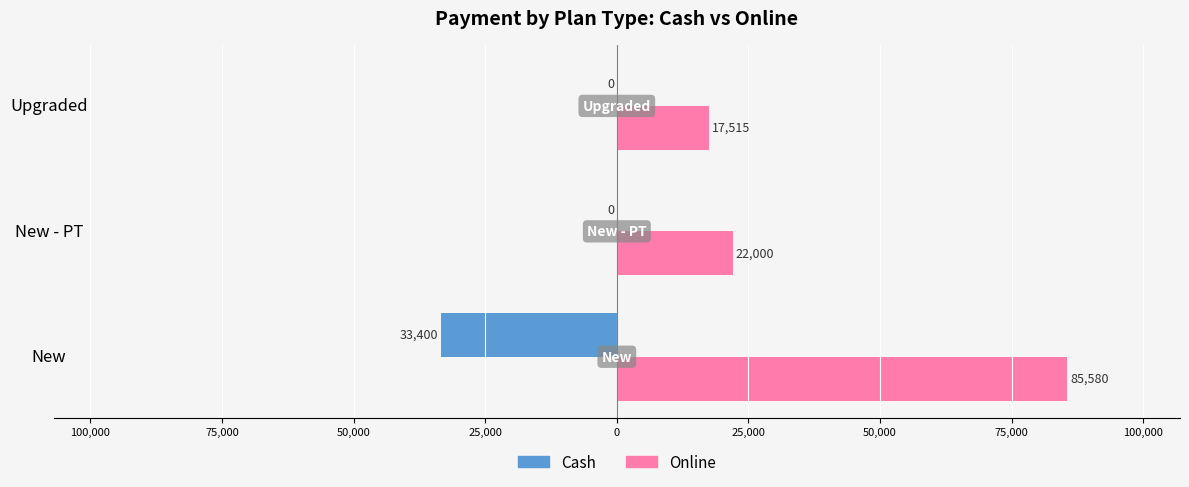

Reading left to right, what are all the values shown in this chart?

Cash: -33400	0	0
Online: 85580	22000	17515